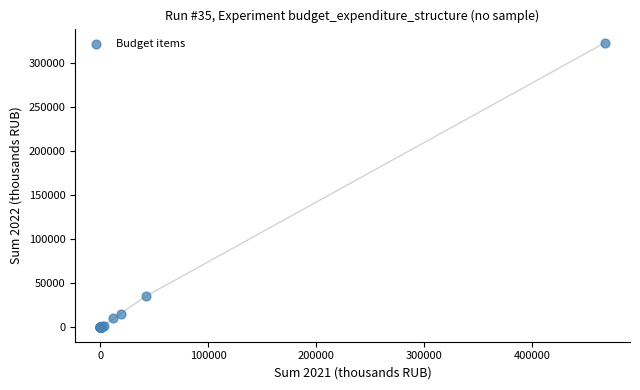

What Y value in the scatter plot is closest to 161742?

35473.9